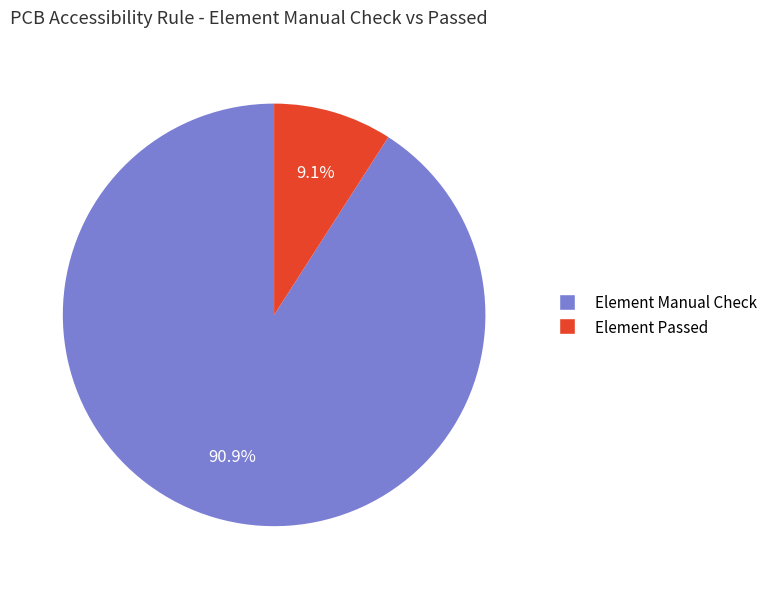

What is the majority slice?

Element Manual Check